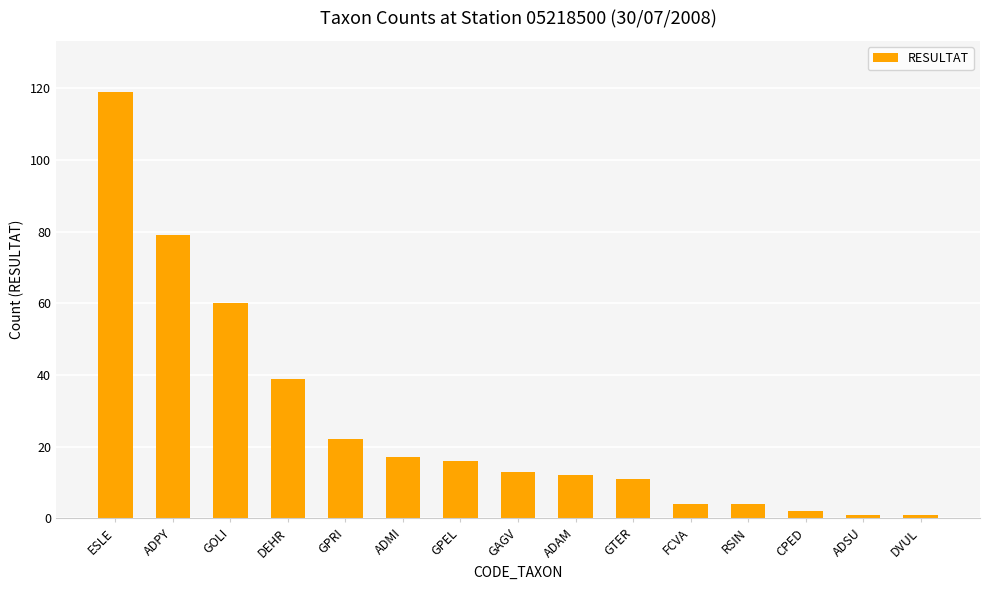

Reading left to right, what are all the values shown in this chart?

119	79	60	39	22	17	16	13	12	11	4	4	2	1	1